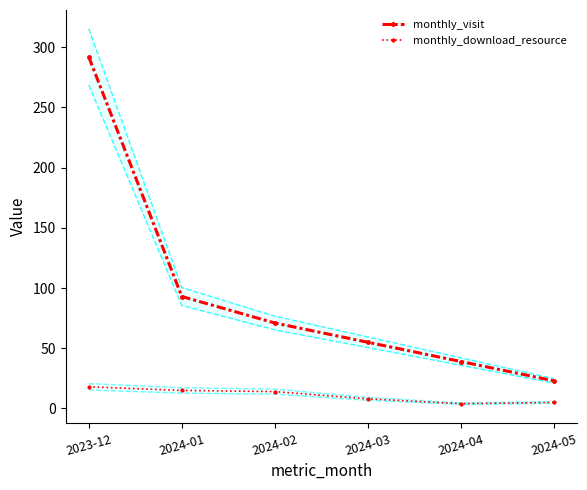

Reading right to left, list all the values displayed in this chart.

monthly_visit: 2024-05=23	2024-04=39	2024-03=55	2024-02=71	2024-01=93	2023-12=292
monthly_download_resource: 2024-05=5	2024-04=4	2024-03=8	2024-02=14	2024-01=15	2023-12=18